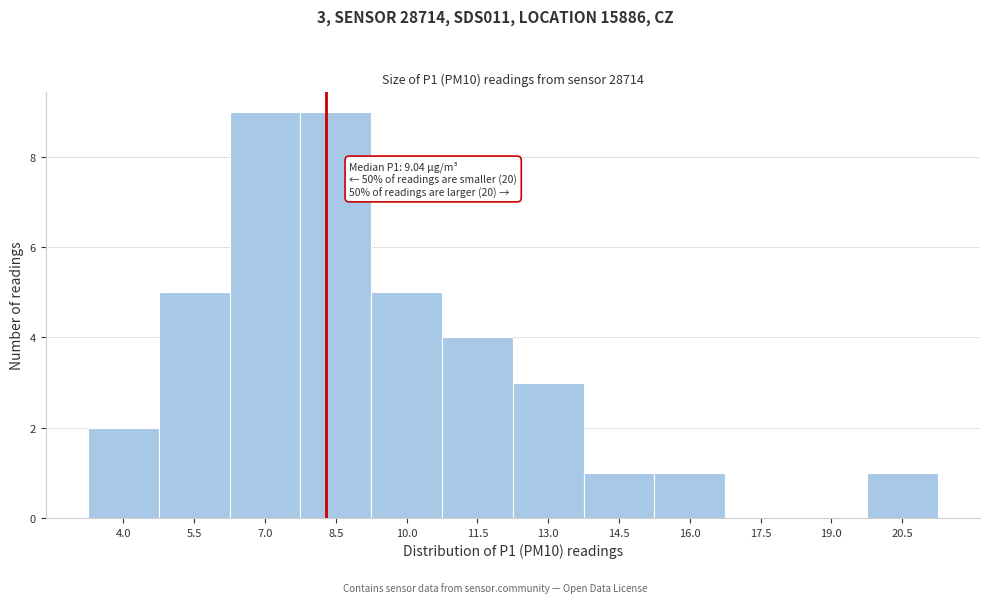

Reading left to right, transcribe all the data shown in this chart.

4.0=2	5.5=5	7.0=9	8.5=9	10.0=5	11.5=4	13.0=3	14.5=1	16.0=1	17.5=0	19.0=0	20.5=1